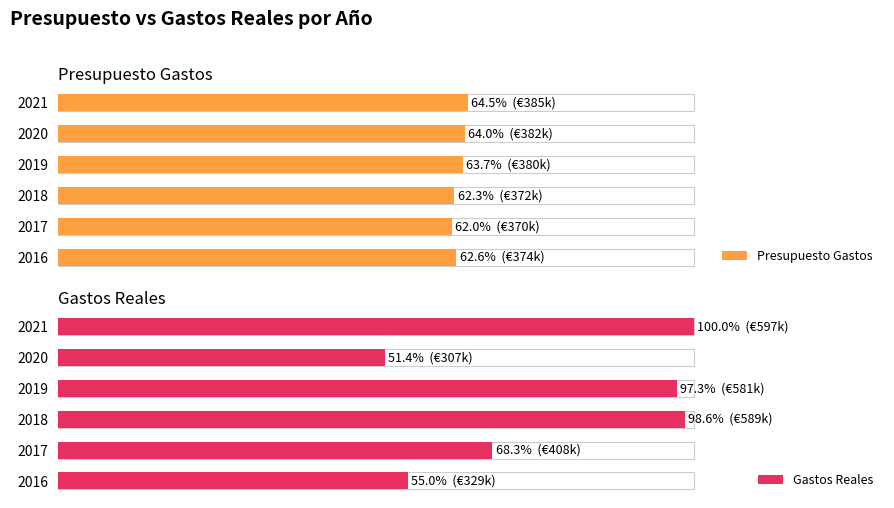

What is the average value of the Presupuesto Gastos series?

63.2